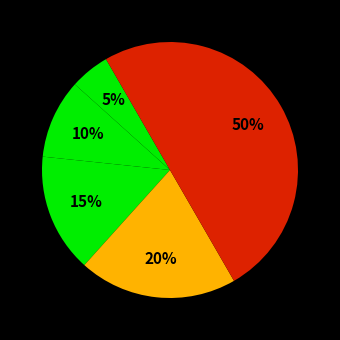

How many slices are in this pie chart?

5